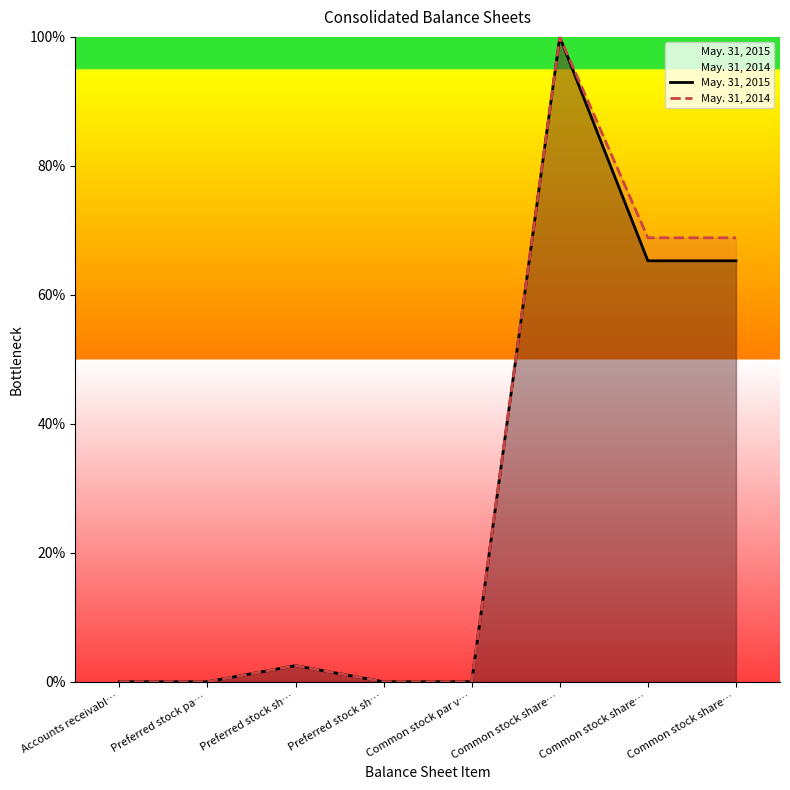

At which label is May. 31, 2014 closest to 50?

Common stock share…